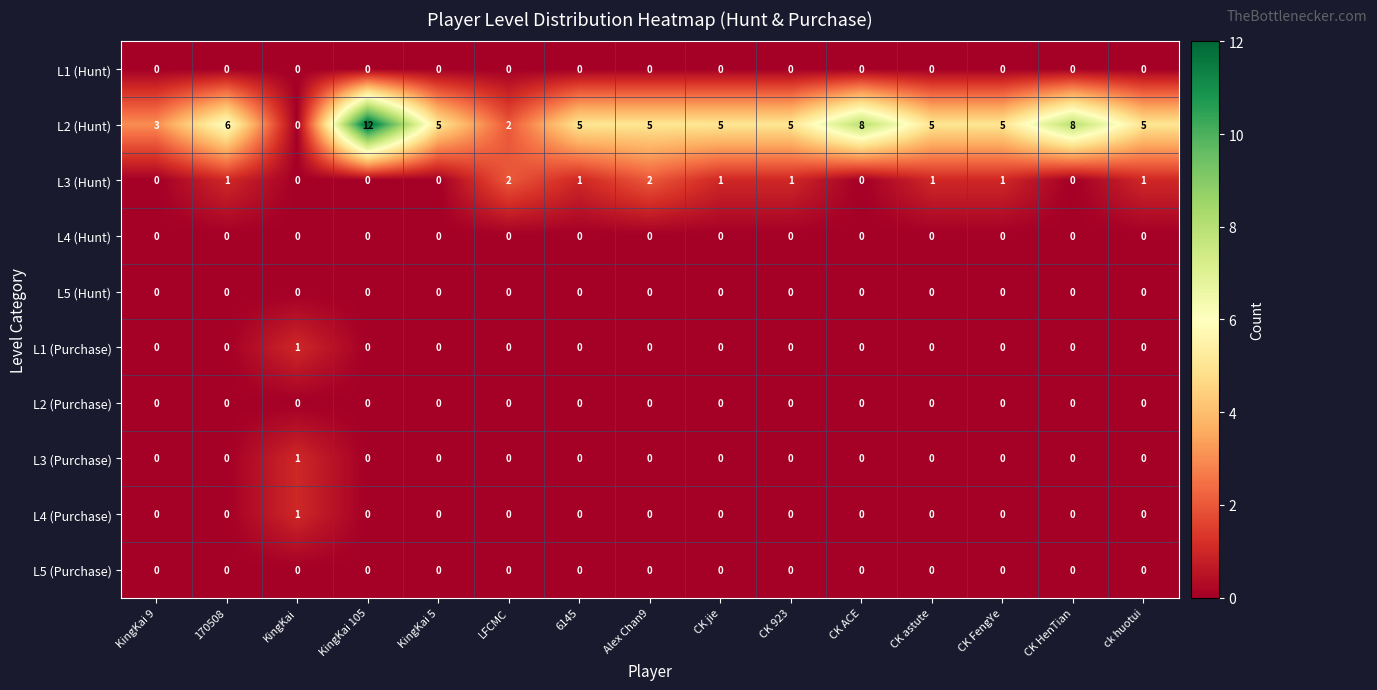

What is the spread (max minus min) of values at 6145?

5